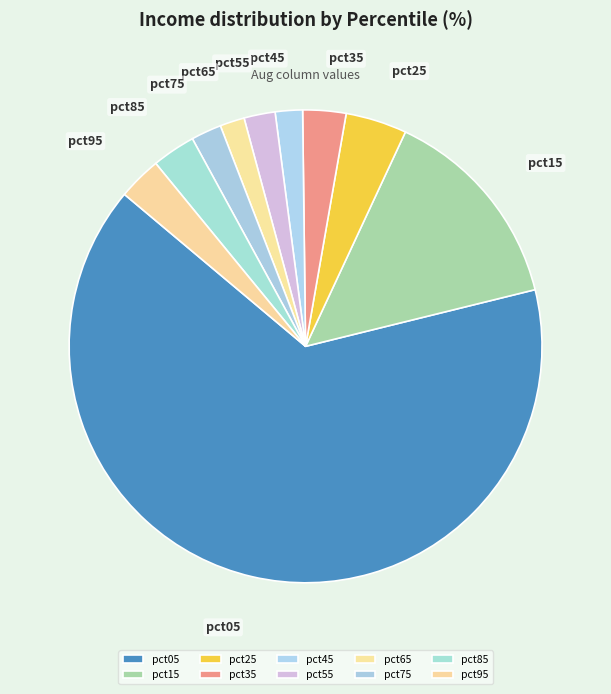

Which slice is the largest?

pct05